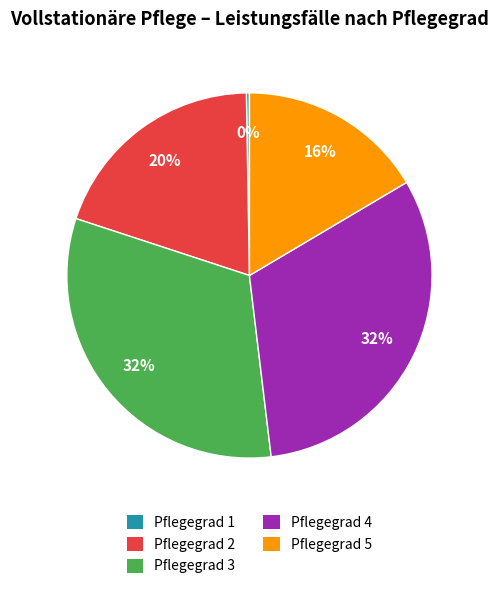

To the nearest percent, what is the difference between the largest and smallest slice percentages?

32%